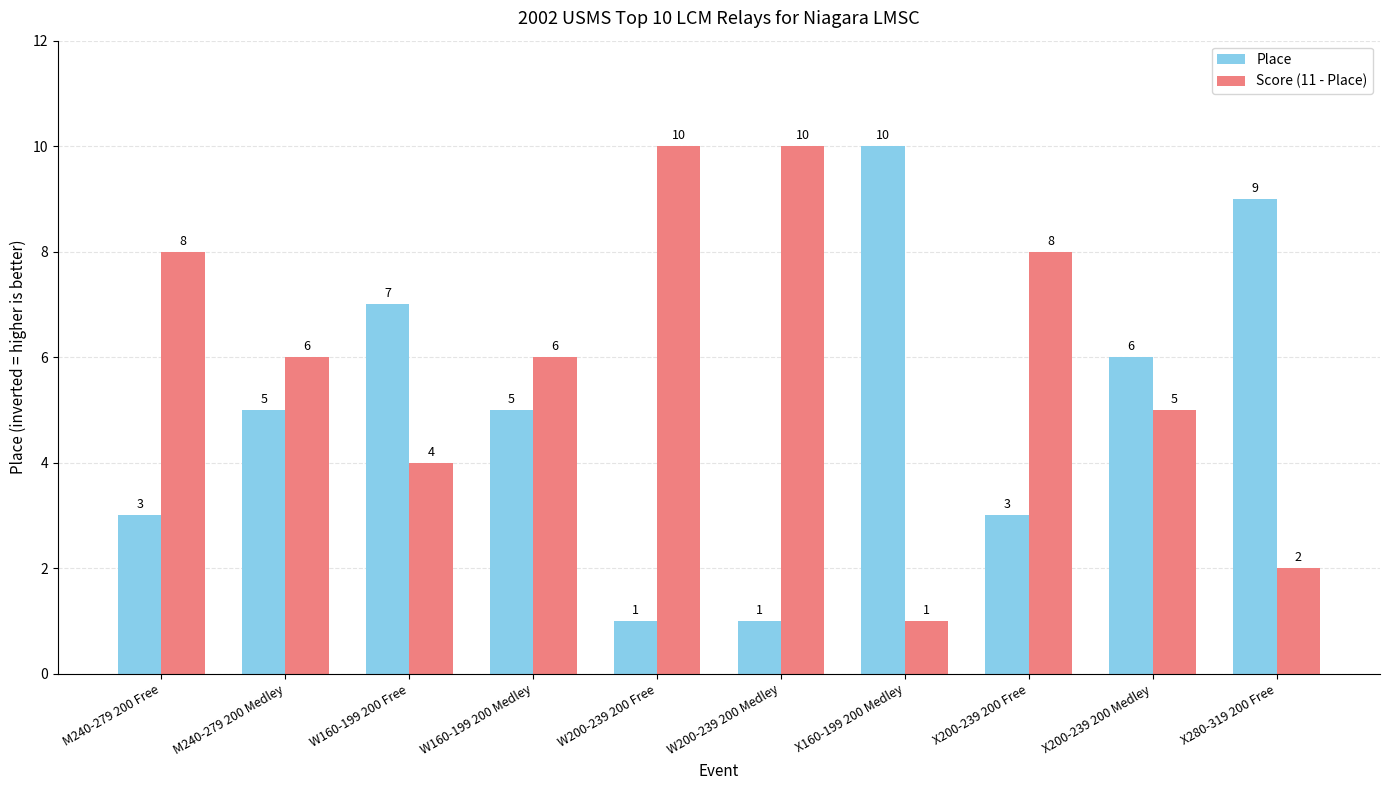

How many distinct data groups are displayed?

2